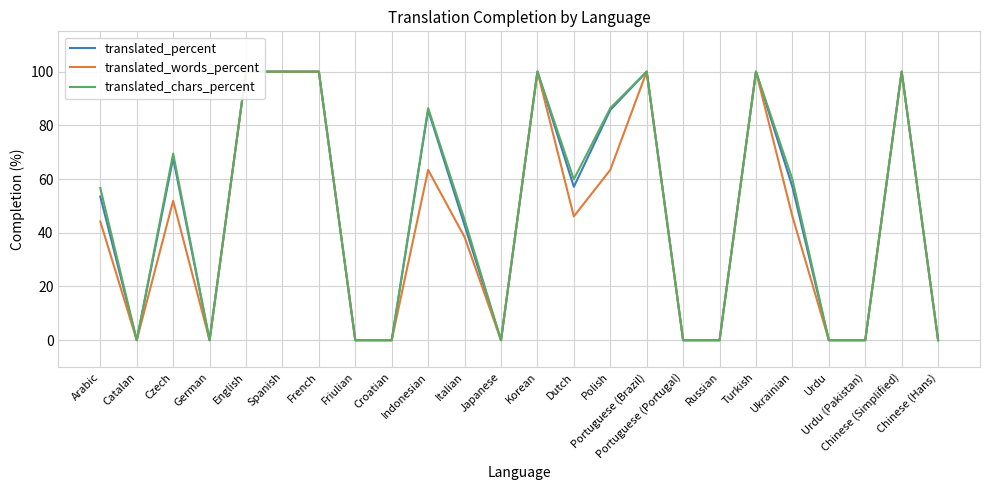

How many data points in translated_chars_percent are less than 59?

12